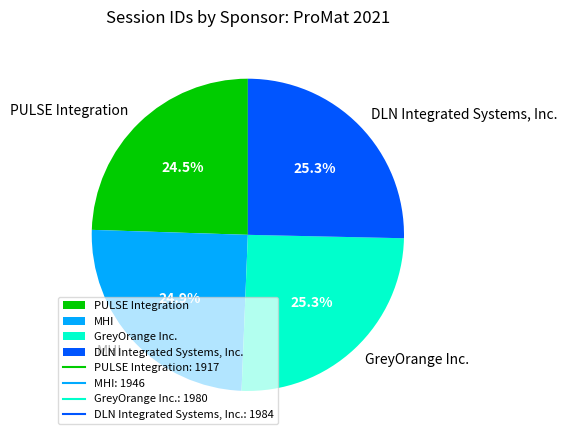

What is the total percentage of MHI and DLN Integrated Systems, Inc.?

50.2%